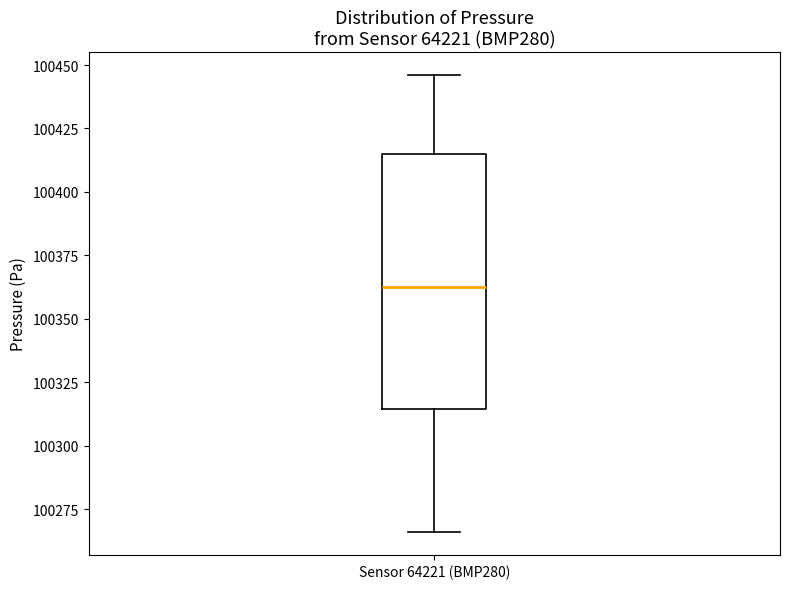

Where does the median line of the box for Sensor 64221 (BMP280) sit on the y-axis? The values are not printed on the chart, so give them approximately, as read against the axis.

100365